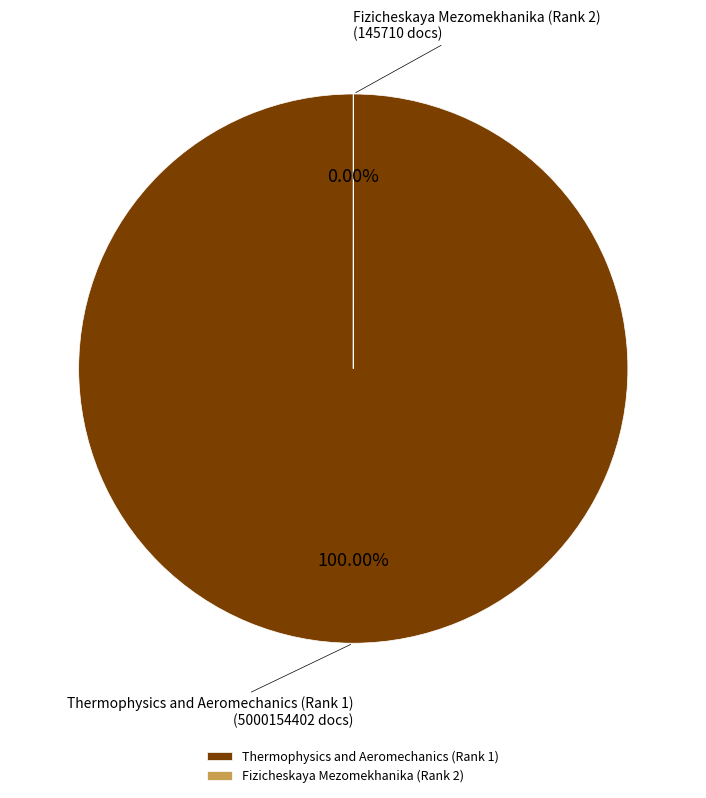

Is it true that Fizicheskaya Mezomekhanika (Rank 2) is 0% of the pie?

True